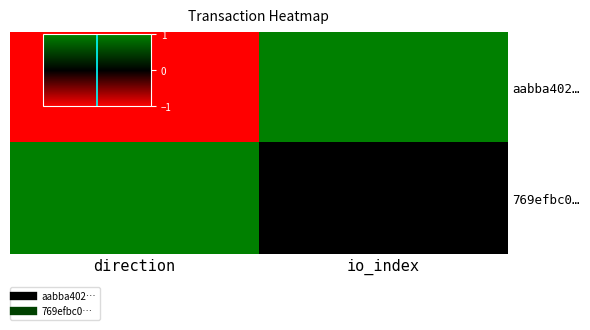

How many categories are shown in the chart?

2